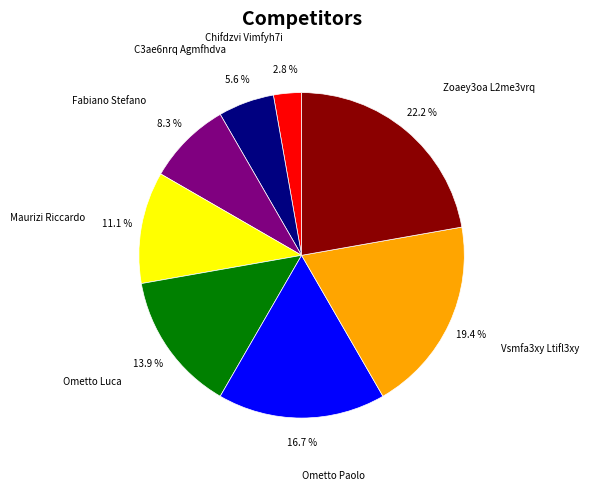

To the nearest percent, what is the combined percentage of Vsmfa3xy Ltifl3xy and C3ae6nrq Agmfhdva?

25%